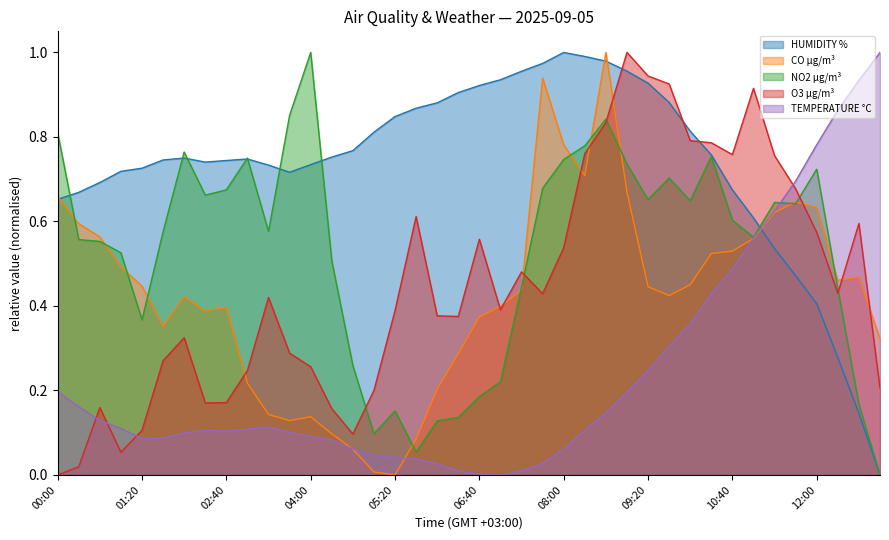

Is it true that O3 µg/m³ equals 0.7 at 12:20?

False